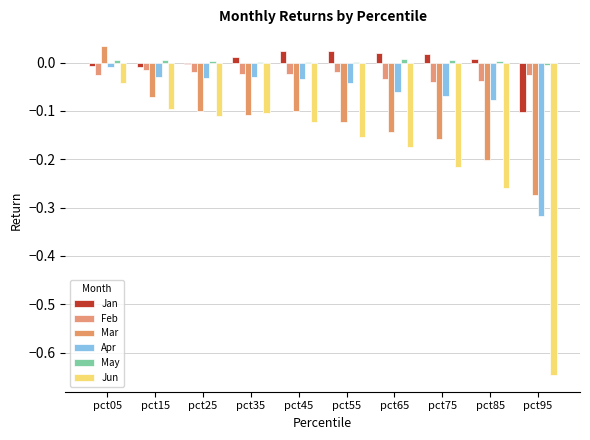

At which category is the sum across all series the highest?

pct05